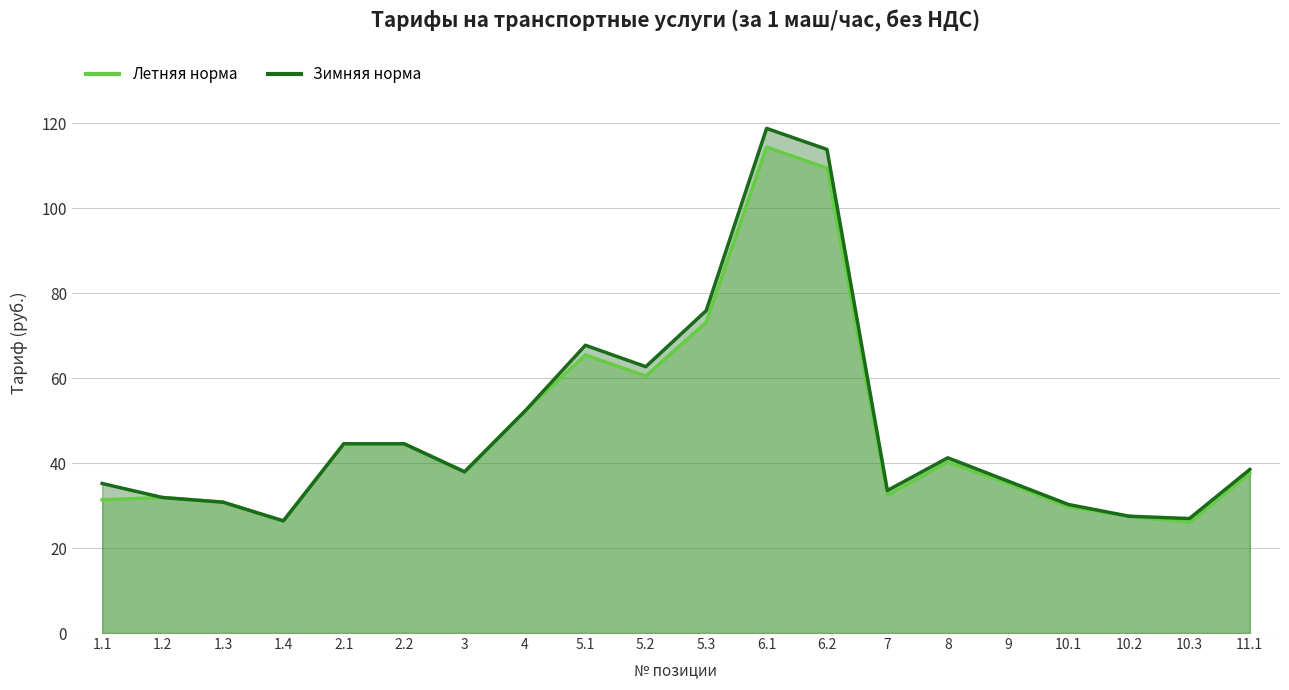

Rank the categories by Летняя норма value from lowest to highest.

10.3, 1.4, 10.2, 10.1, 1.3, 1.1, 1.2, 7, 9, 11.1, 3, 8, 2.1, 2.2, 4, 5.2, 5.1, 5.3, 6.2, 6.1